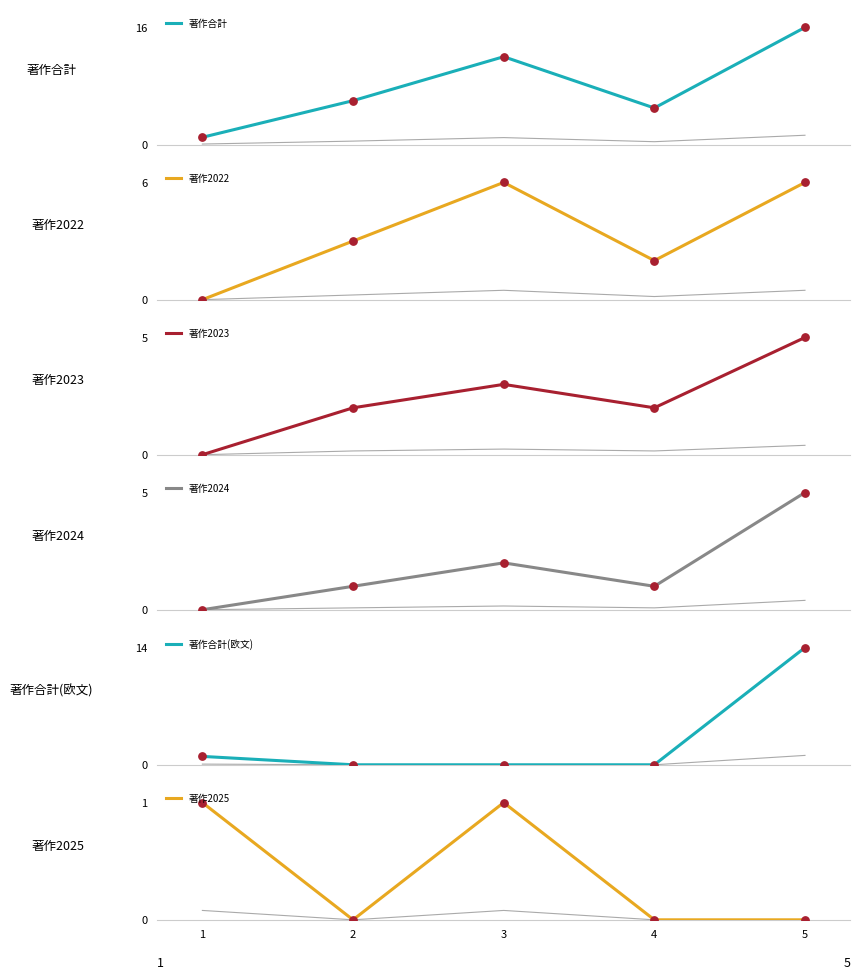

What are all the series names shown in the legend?

著作合計, 著作2022, 著作2023, 著作2024, 著作合計(欧文), 著作2025